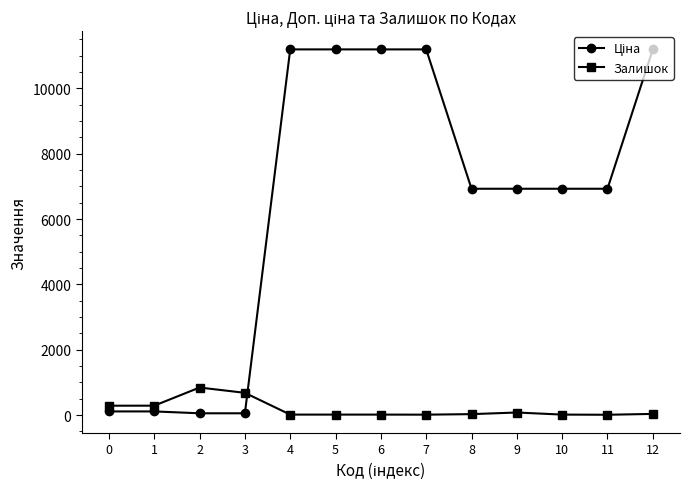

What is the sum of all Залишок values?

2352.0